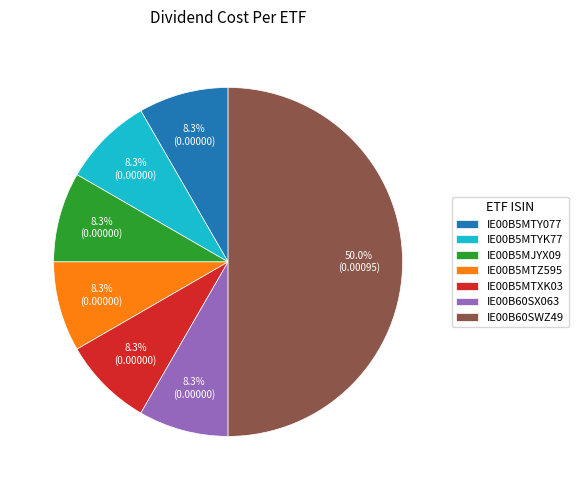

Does IE00B5MTZ595 account for over 50% of the chart?

No